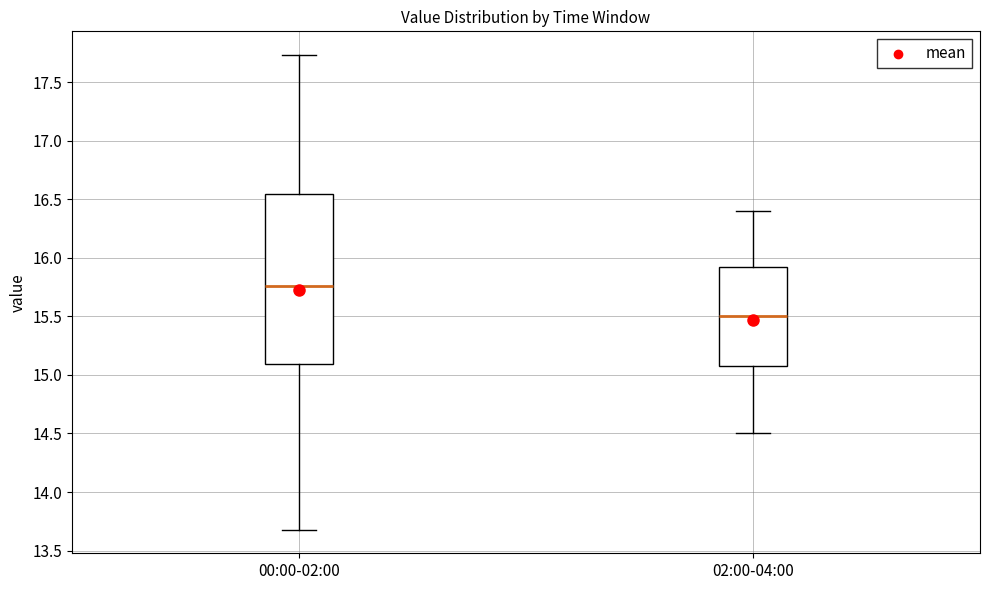

Comparing the boxes themselves (not the whiskers), which one is the tallest?

00:00-02:00